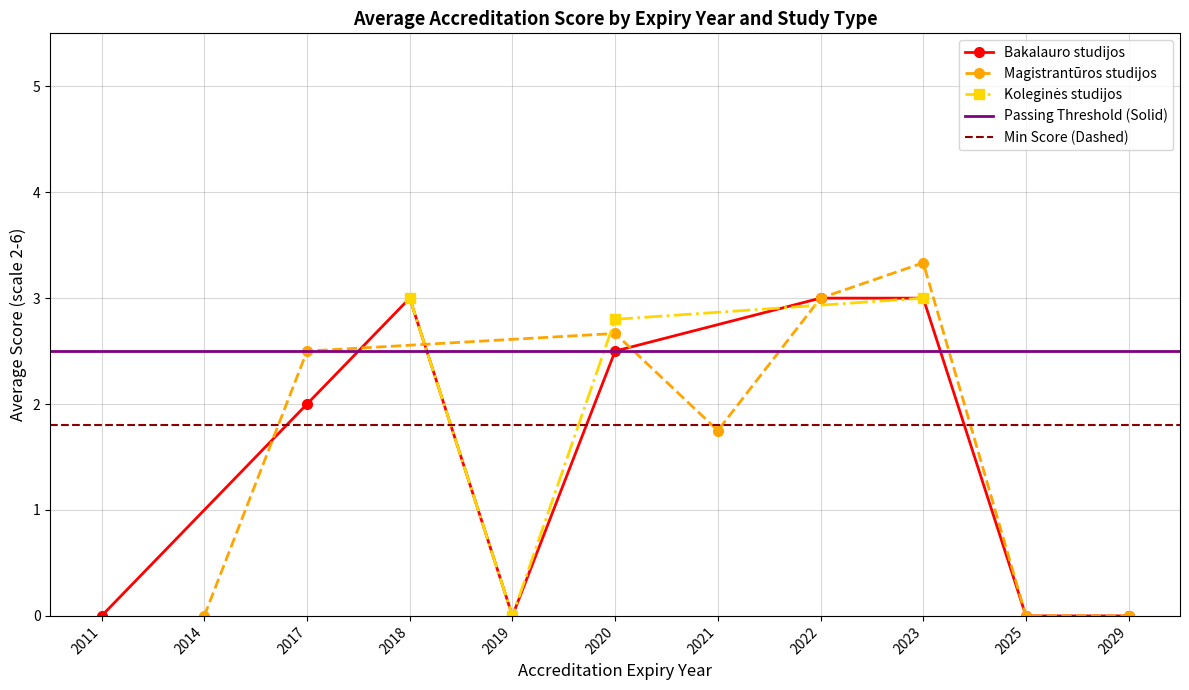

The value of Bakalauro studijos at 2019 is -0.9. True or false?

False